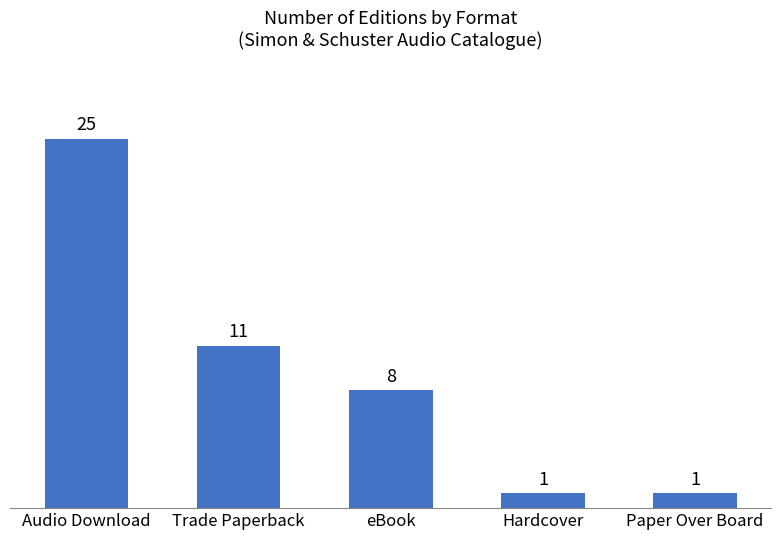

True or false: the data shows 11 at Trade Paperback.

True